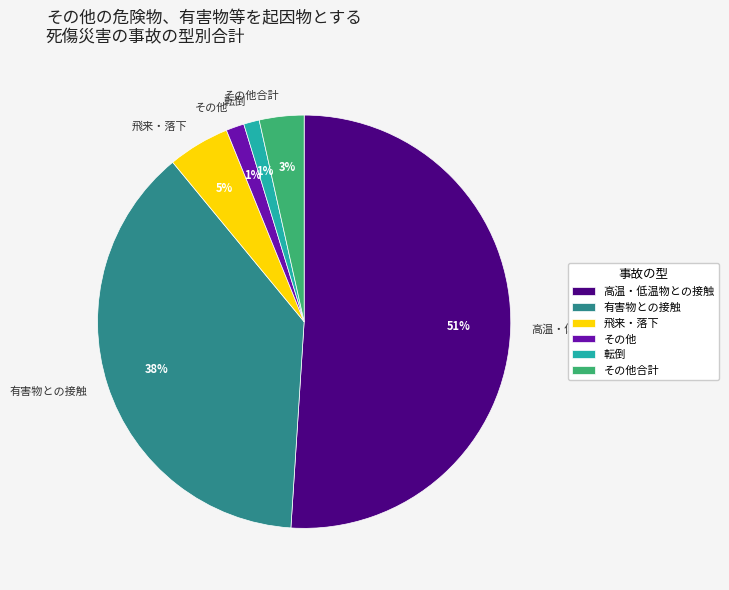

What is the largest slice in the pie chart?

高温・低温物との接触